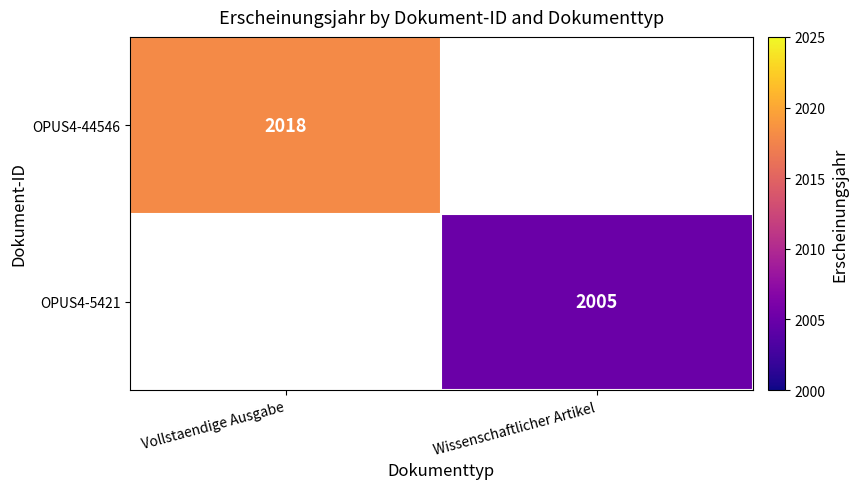

Which has a higher value, Wissenschaftlicher Artikel or Vollstaendige Ausgabe?

Vollstaendige Ausgabe